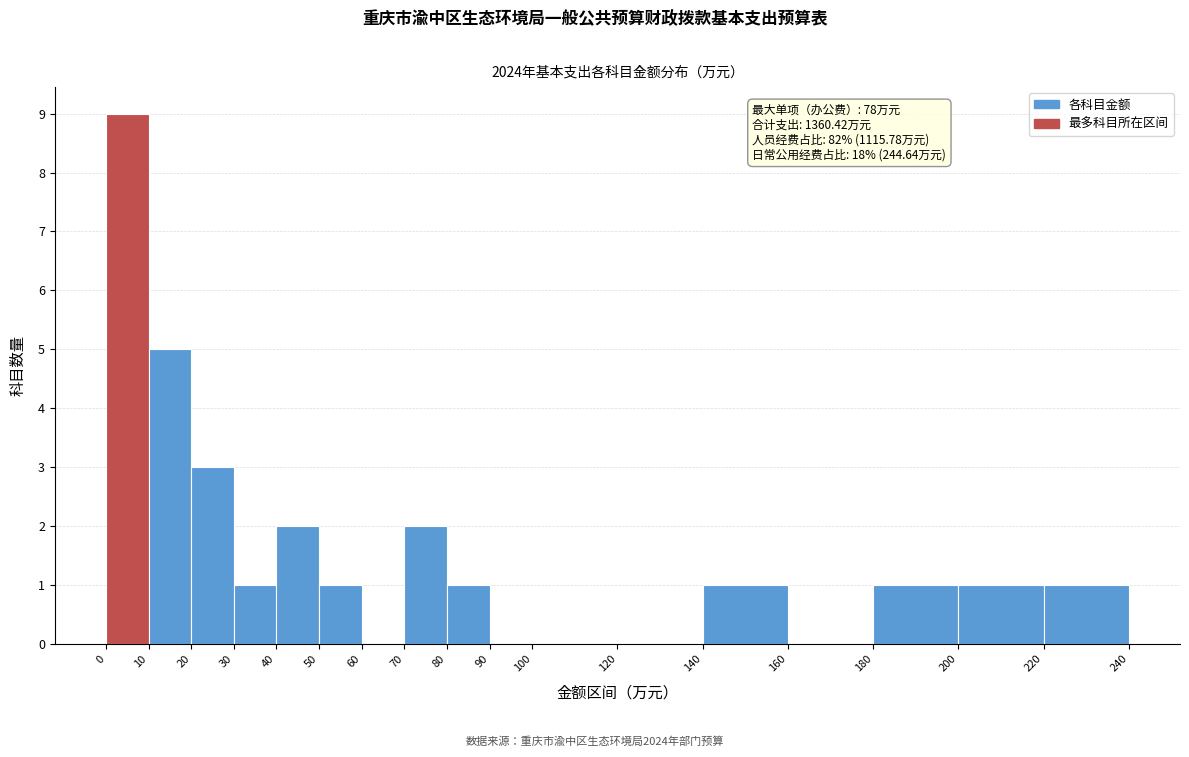

Which range on the x-axis has the tallest bar?

0 to 10